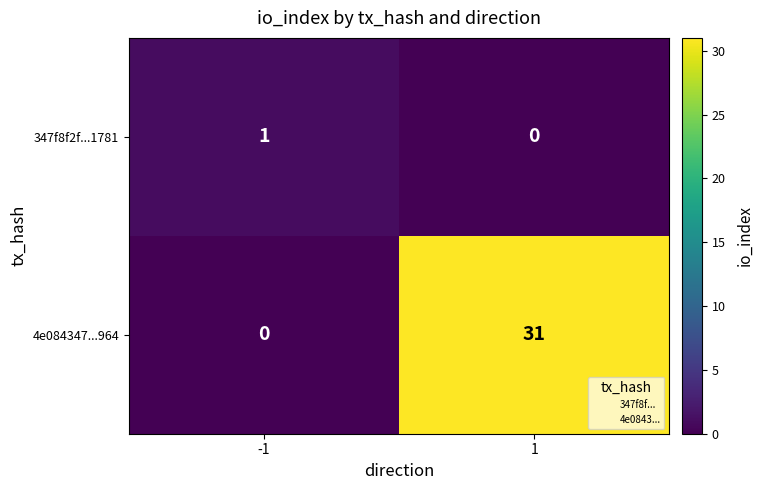

List the labels in order of 347f8f2f...1781 value, smallest first.

1, -1